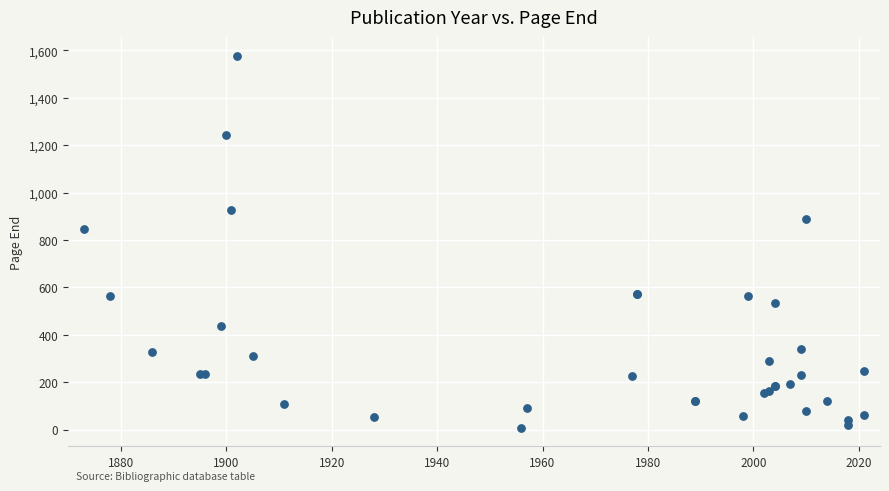

What Y value in the scatter plot is closest to 793?

846